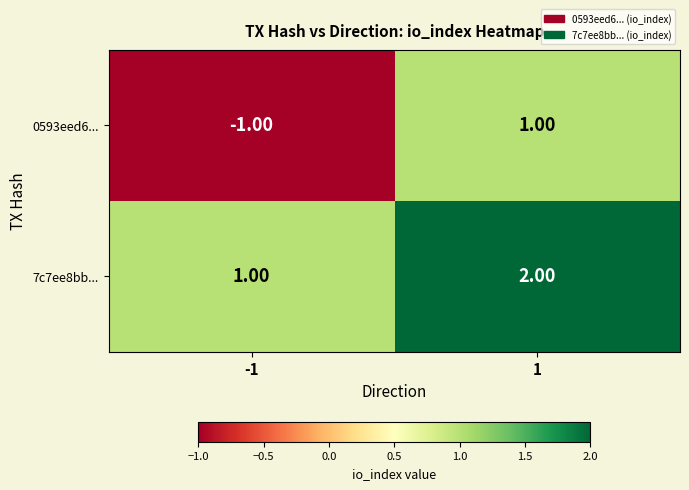

Which series has the largest total across all categories?

7c7ee8bb...